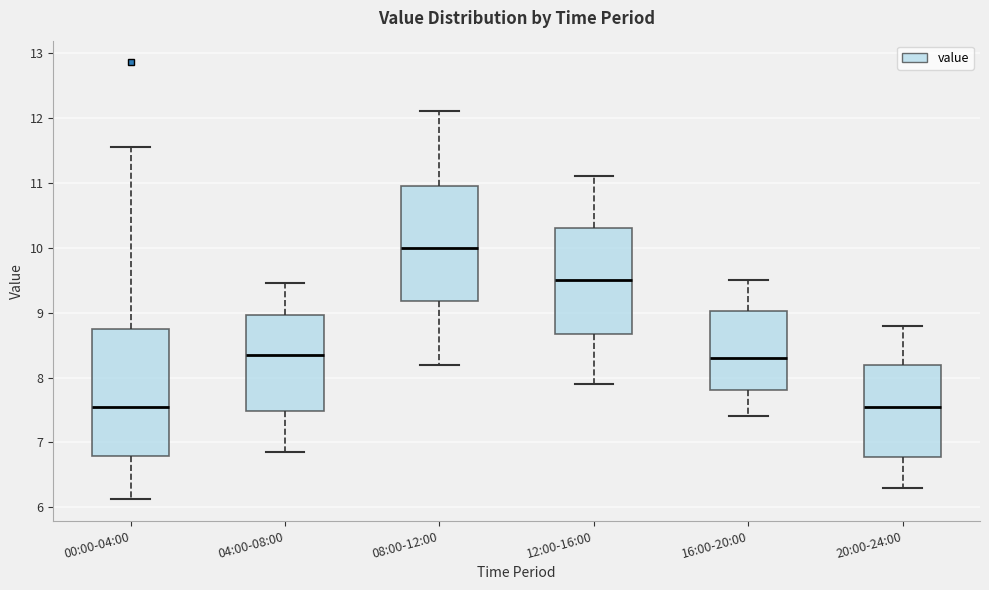

Where does the lower whisker of the box for 20:00-24:00 end on the y-axis? The values are not printed on the chart, so give them approximately, as read against the axis.

6.3